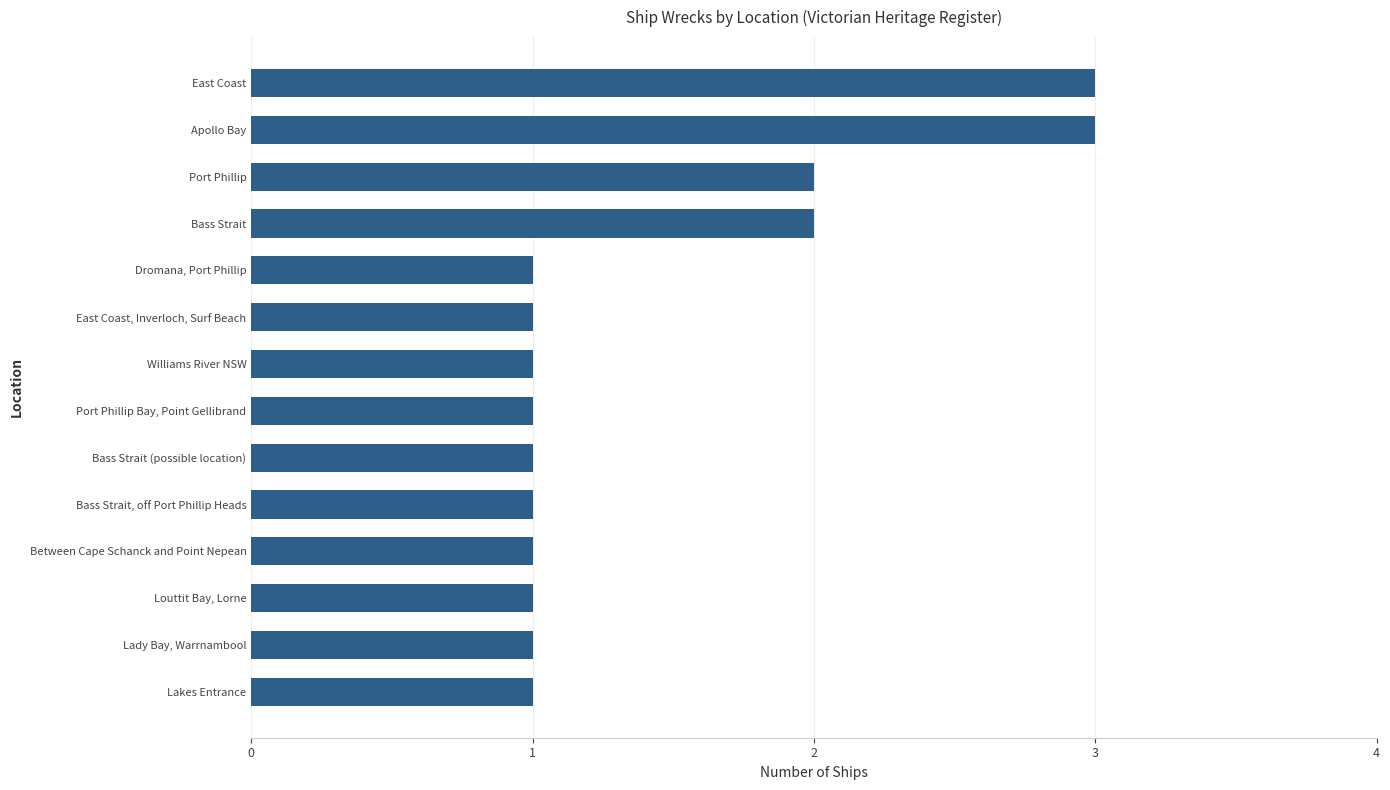

Does the chart contain any negative values?

No